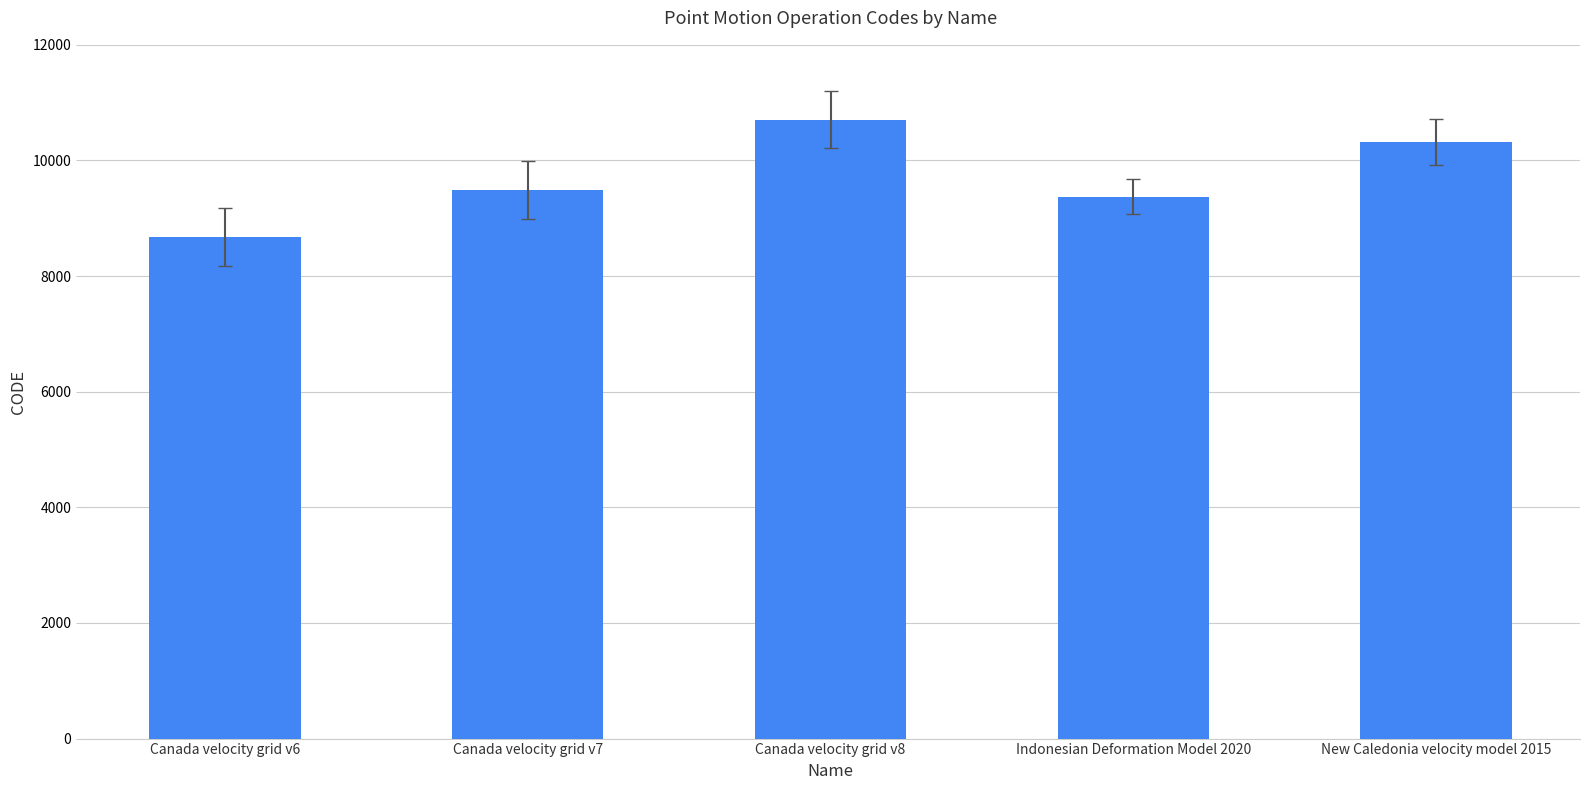

How many data points are less than 9483?

2